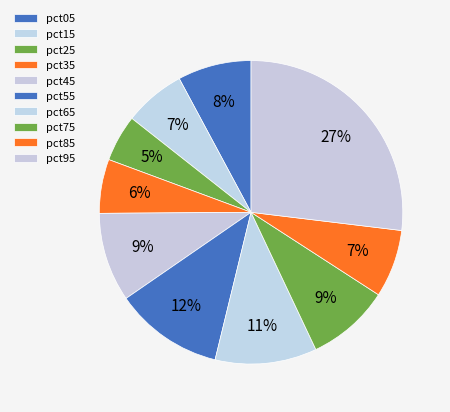

True or false: pct95 accounts for 27% of the total.

True